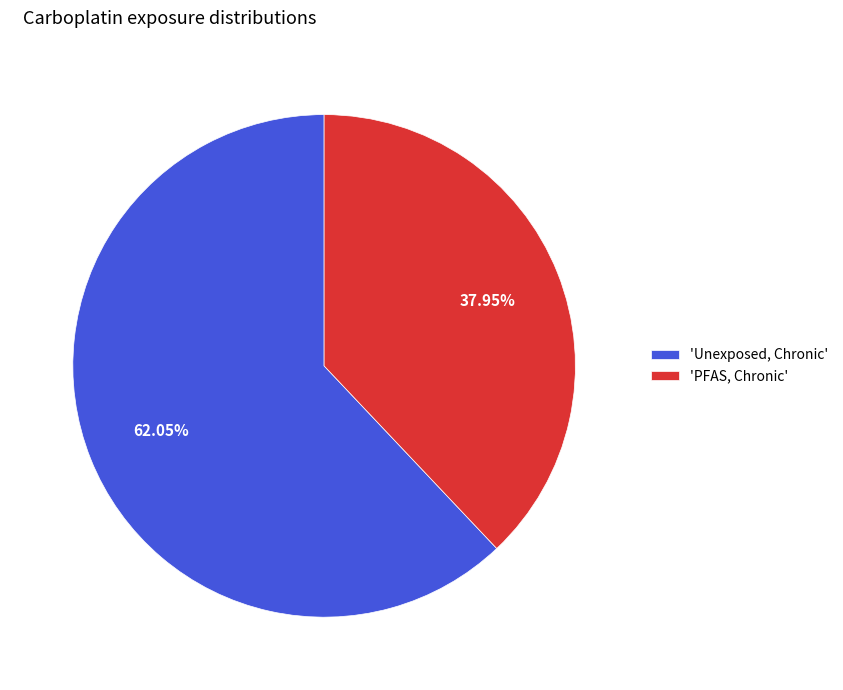

Do 'Unexposed, Chronic' and 'PFAS, Chronic' together represent more than half of the pie?

Yes